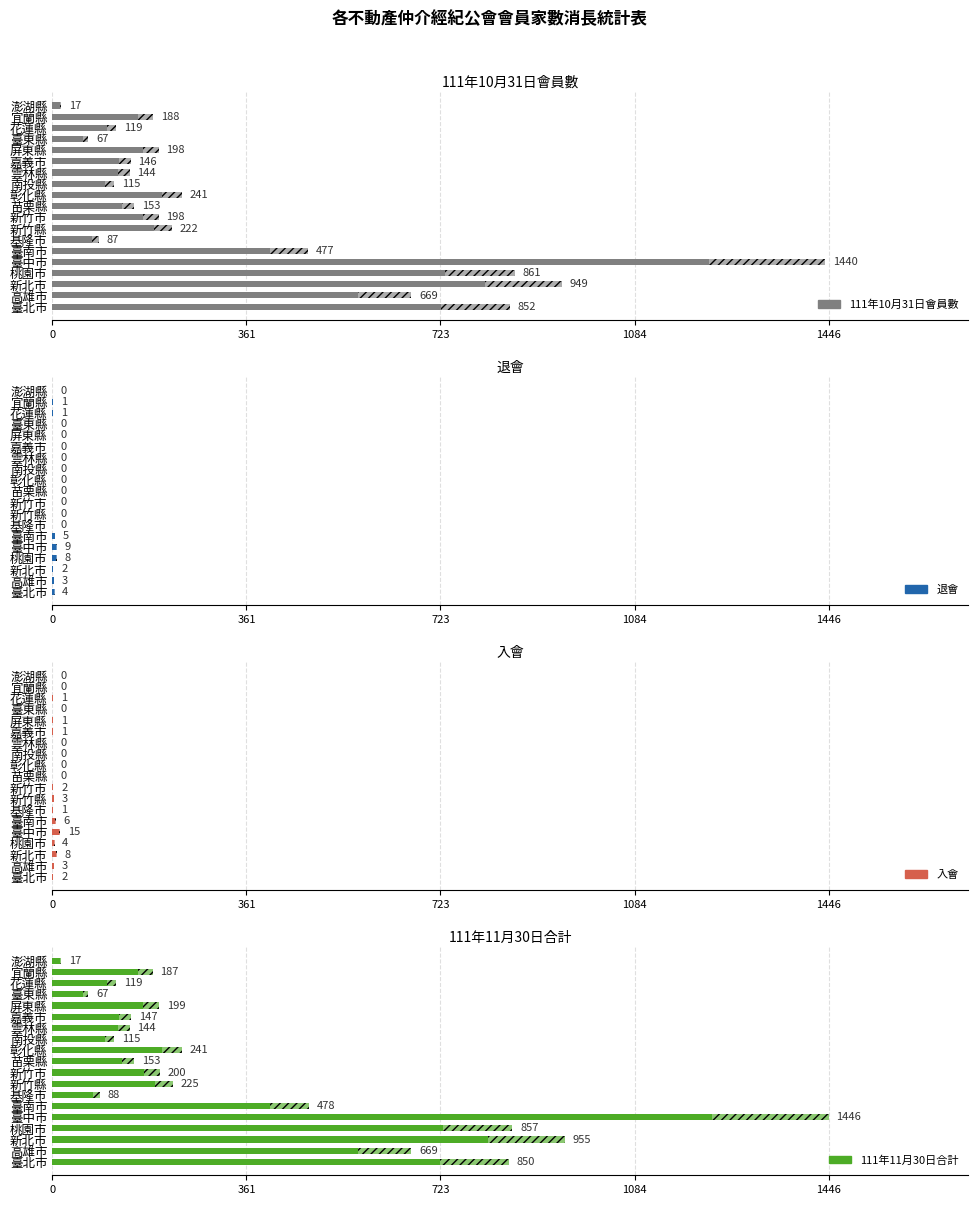

What are all the series names shown in the legend?

111年10月31日會員數, 退會, 入會, 111年11月30日合計